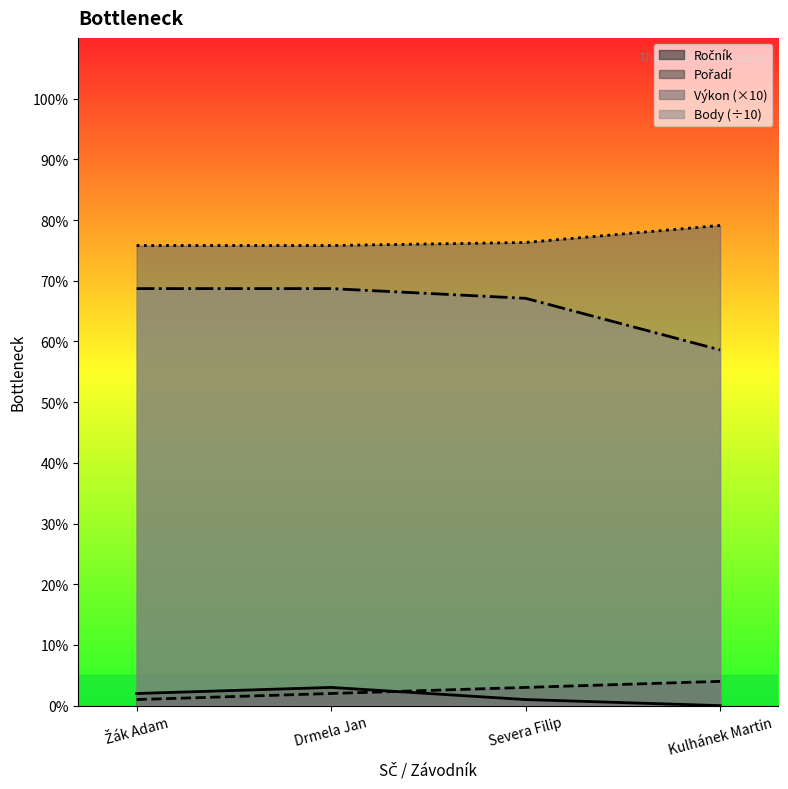

Which series has the largest total across all categories?

Výkon (×10)